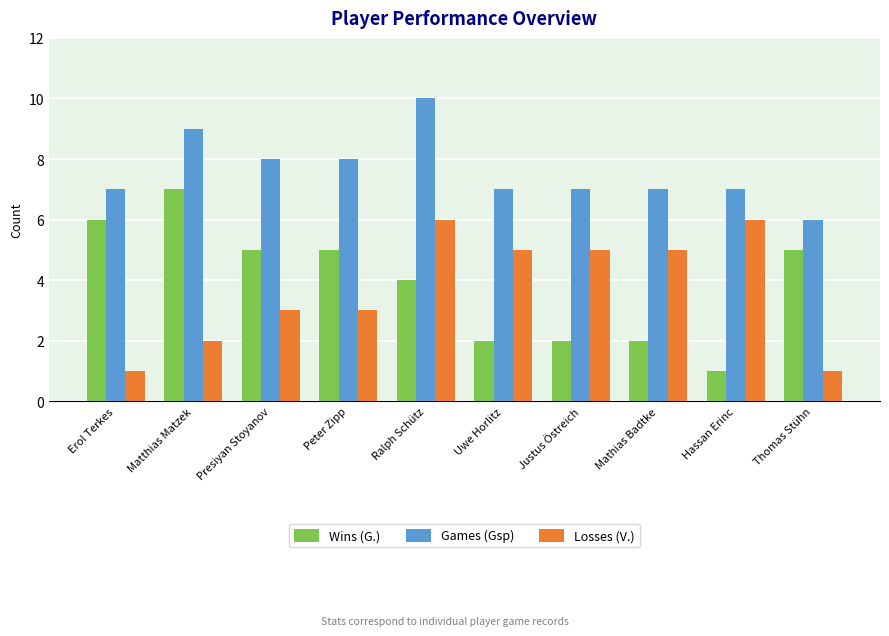

What is the sum of the Wins (G.) values at Erol Terkes and Justus Östreich?

8